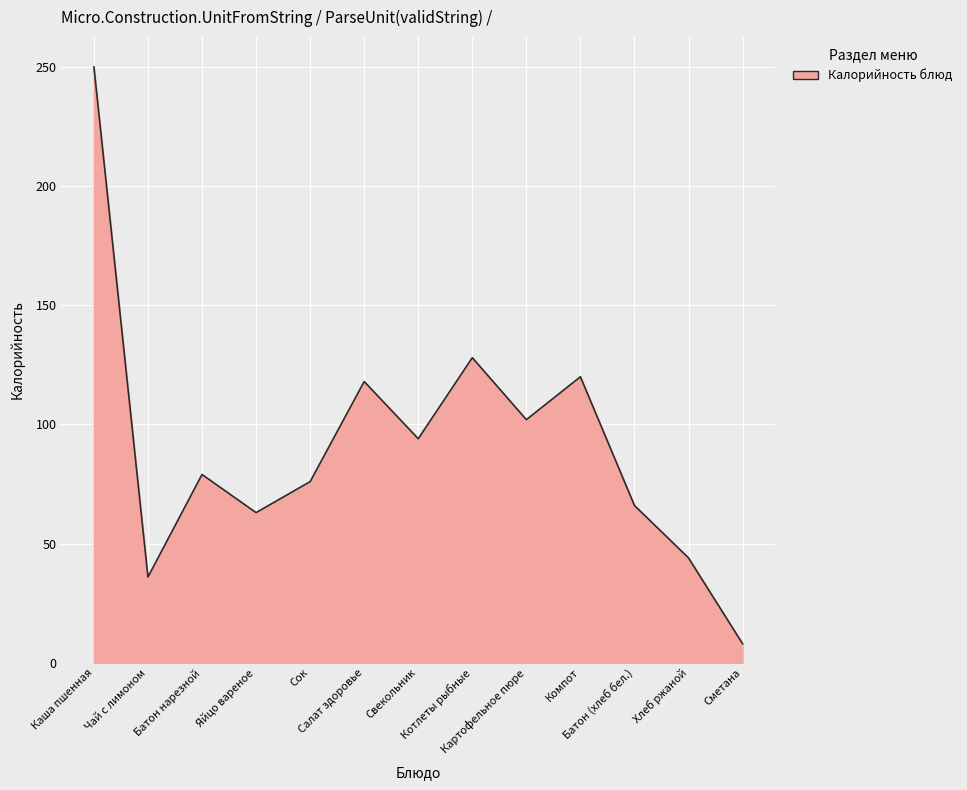

True or false: the data shows 102 at Картофельное пюре.

True